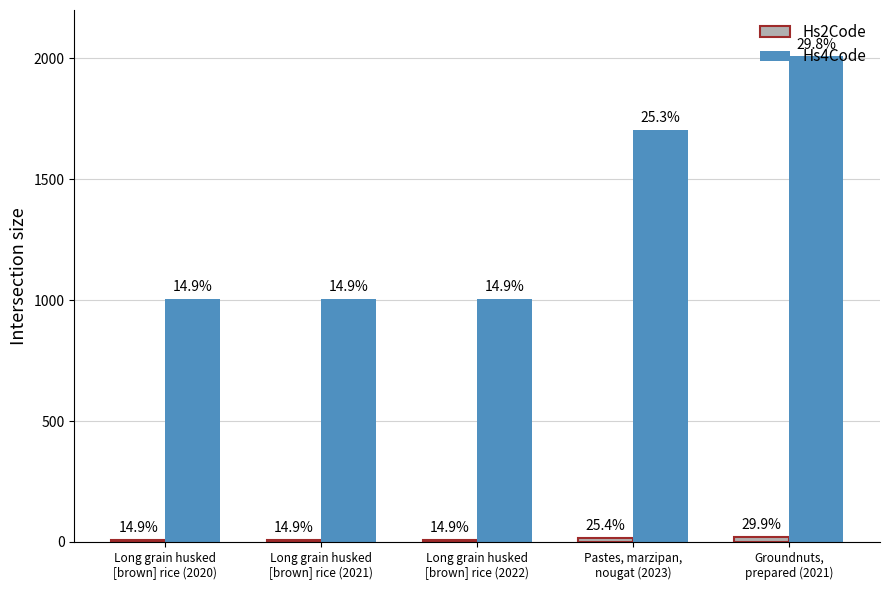

Count the Hs2Code values in the range 10 to 17.

4